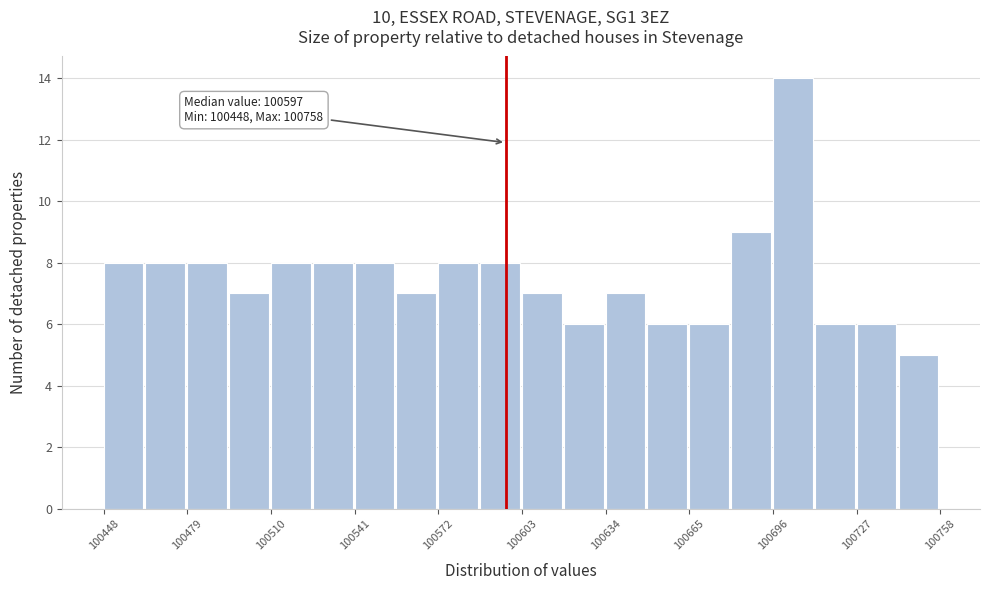

Read against the x-axis, roughly where is the centre of the tallest bar?

100705